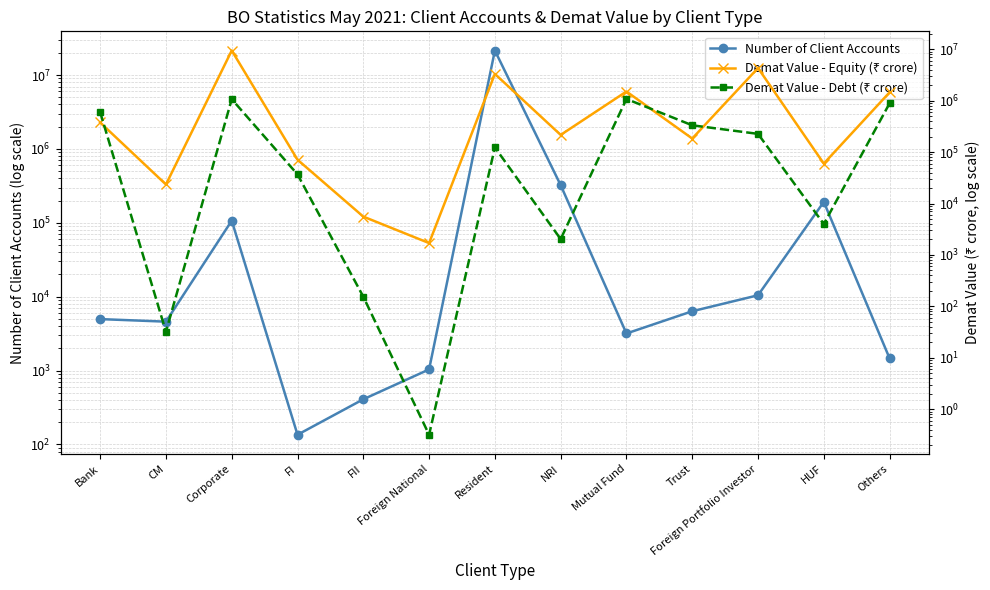

What is the difference between the maximum and minimum values in the Demat Value - Equity (₹ crore) series?

9436531.4